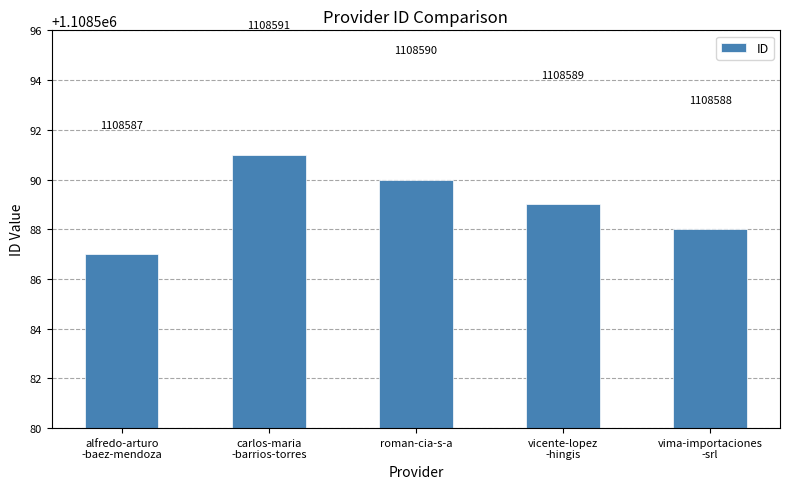

The value at roman-cia-s-a is 307717. True or false?

False